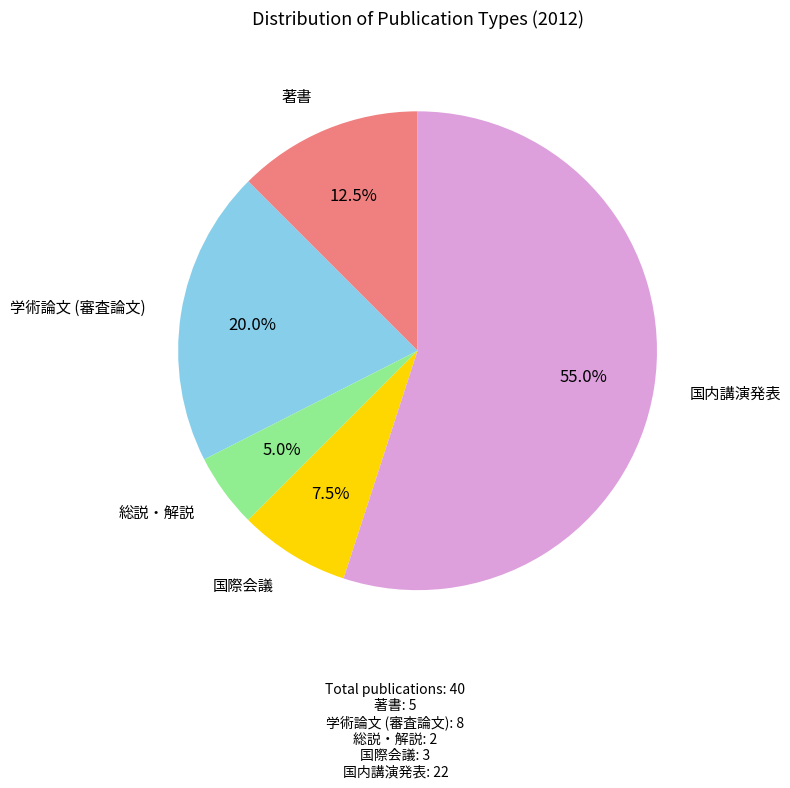

What percentage do 国内講演発表 and 学術論文 (審査論文) together represent?

75.0%